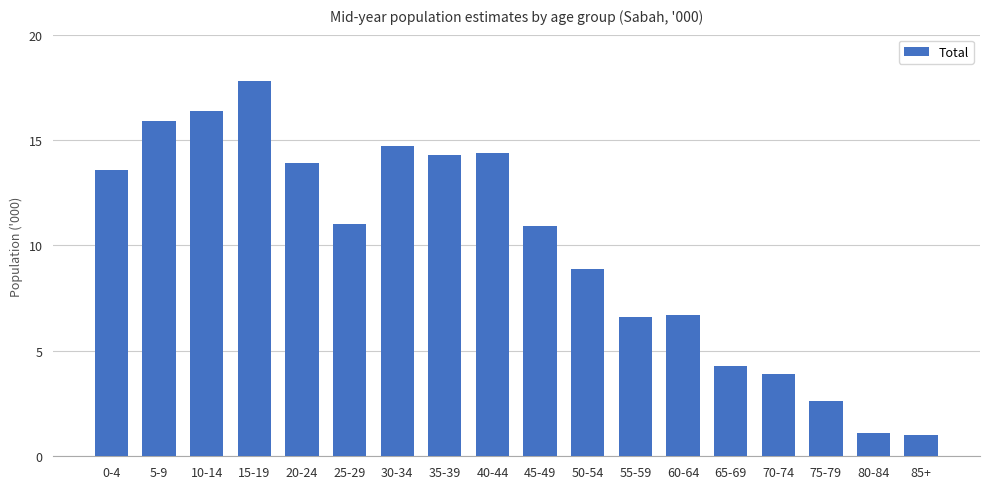

The value at 35-39 is 9.0. True or false?

False